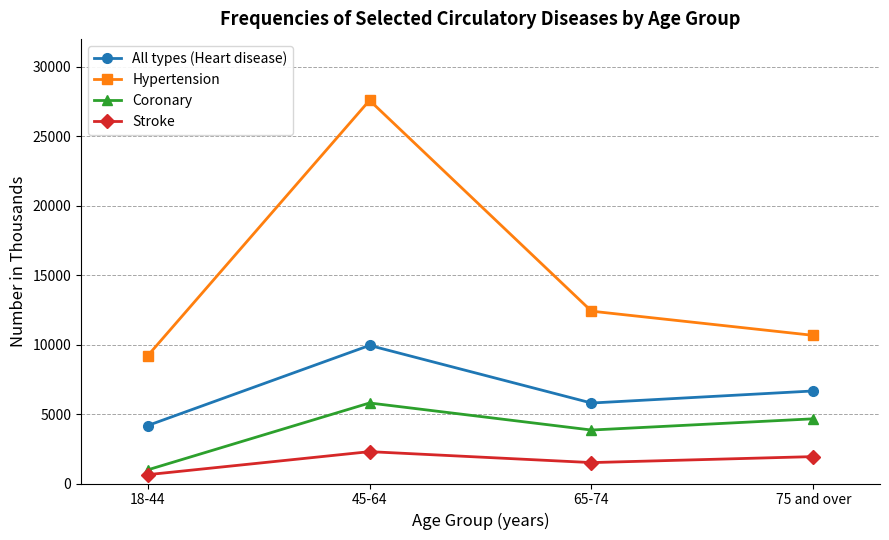

True or false: All types (Heart disease) and Coronary intersect in this chart.

False